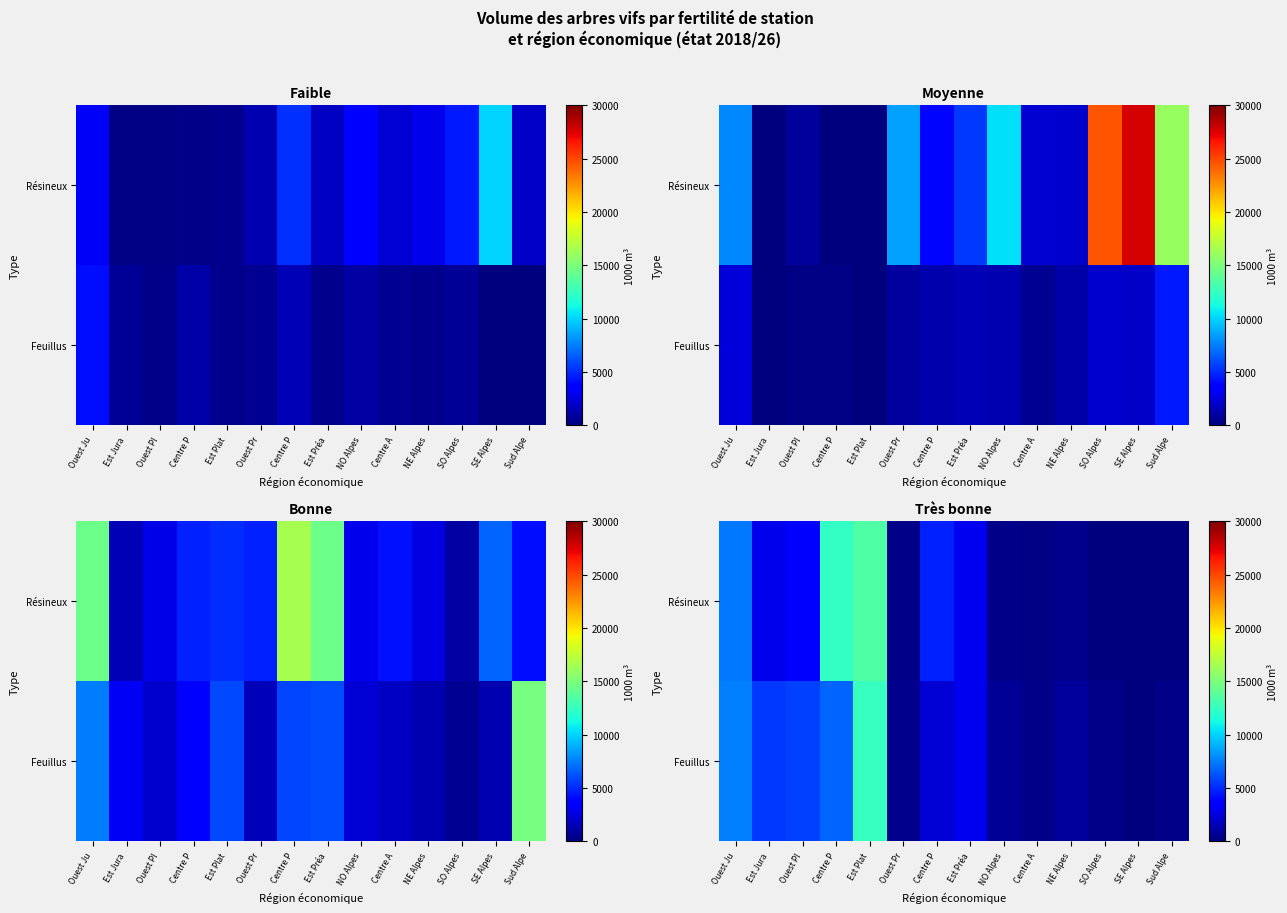

How many data points does each series have?

14